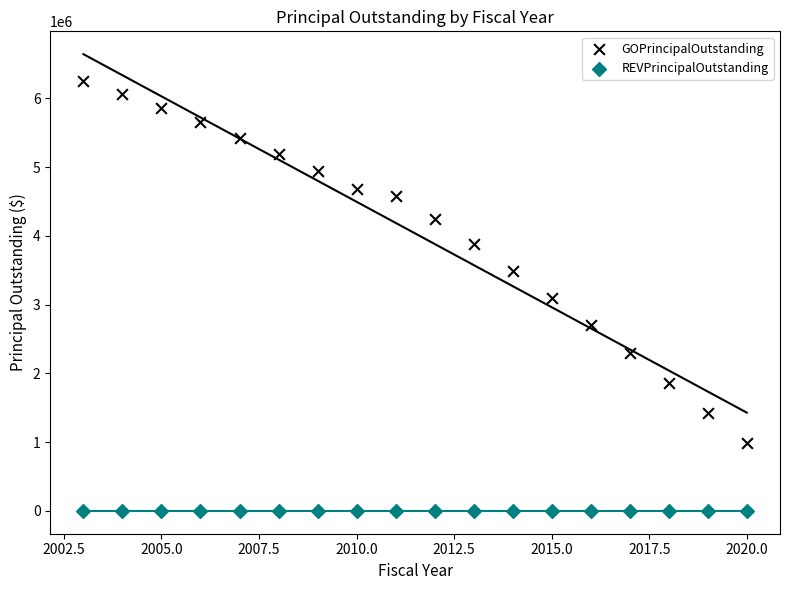

Which series contains the lowest Y value?

REVPrincipalOutstanding